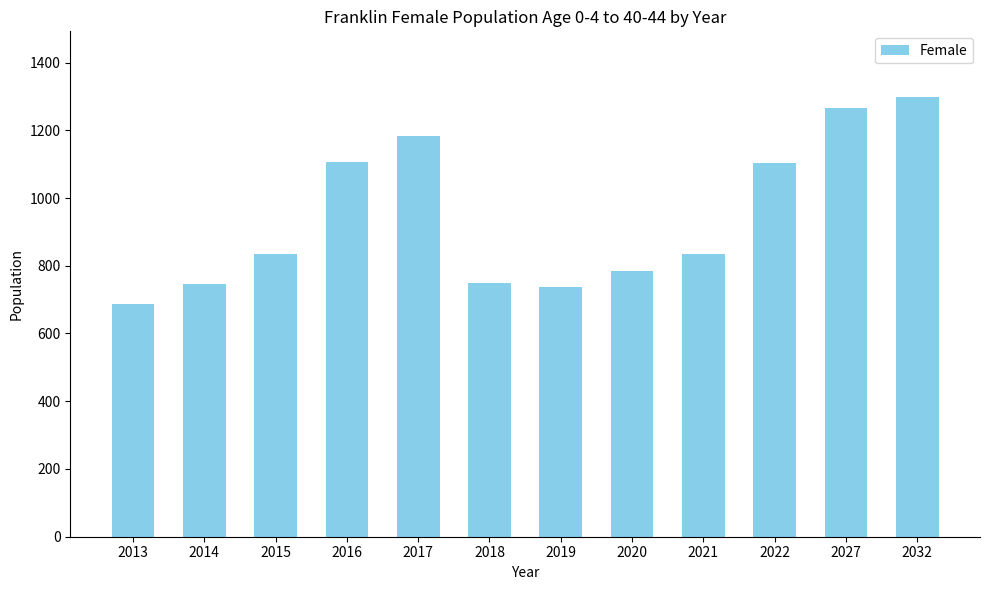

Is it true that the value at 2032 is 1297.5?

True